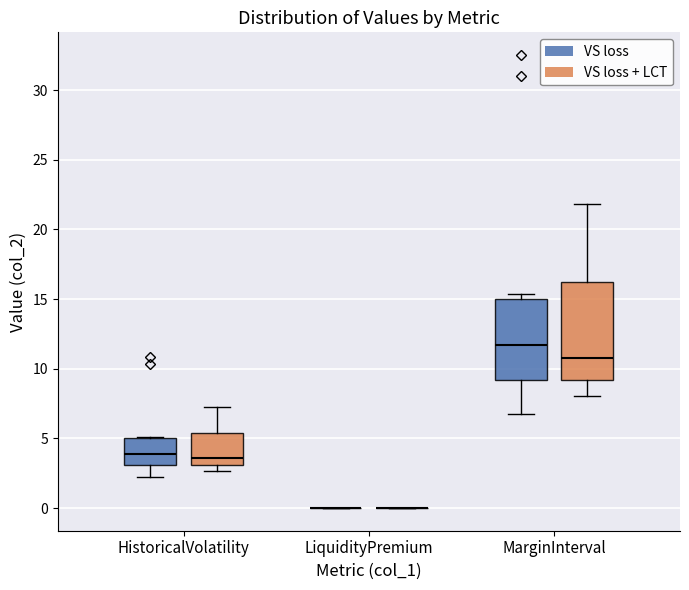

Reading left to right, read every box against the y-axis: the position of its median line, the range the box covers, and the ends of its whiskers. The values are not printed on the chart, so give them approximately, as read against the axis.

HistoricalVolatility (VS loss): median 4.0, box 3.0 to 5.0, whiskers 2.0 to 5.0
HistoricalVolatility (VS loss + LCT): median 3.5, box 3.0 to 5.5, whiskers 2.5 to 7.5
LiquidityPremium (VS loss): box collapsed to a line at 0.0, whiskers 0.0 to 0.0
LiquidityPremium (VS loss + LCT): box collapsed to a line at 0.0, whiskers 0.0 to 0.0
MarginInterval (VS loss): median 11.5, box 9.0 to 15.0, whiskers 6.5 to 15.5
MarginInterval (VS loss + LCT): median 11.0, box 9.0 to 16.0, whiskers 8.0 to 22.0